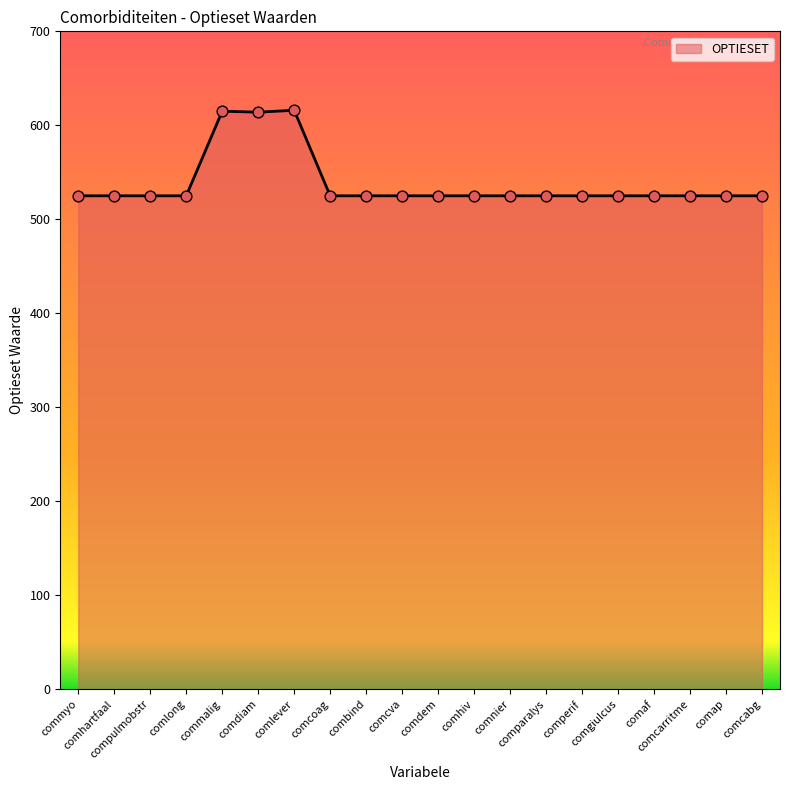

What is the minimum value shown in the chart?

525